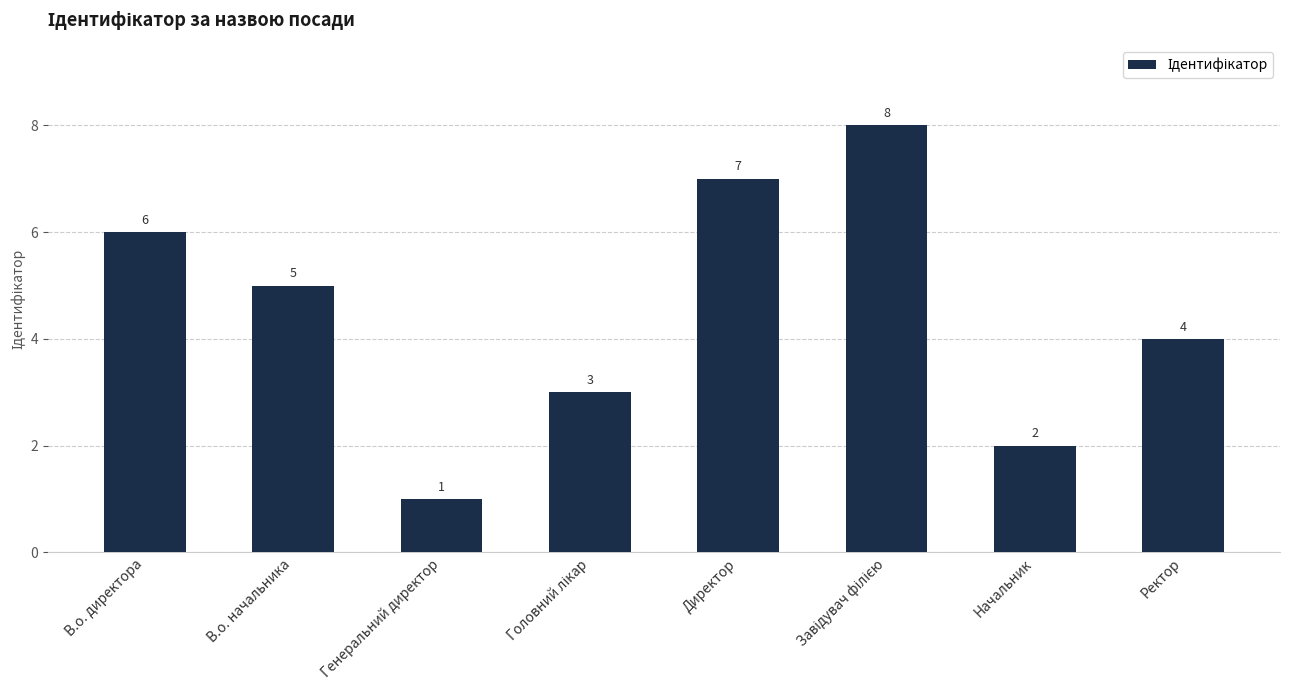

What is the approximate value at Директор?

7